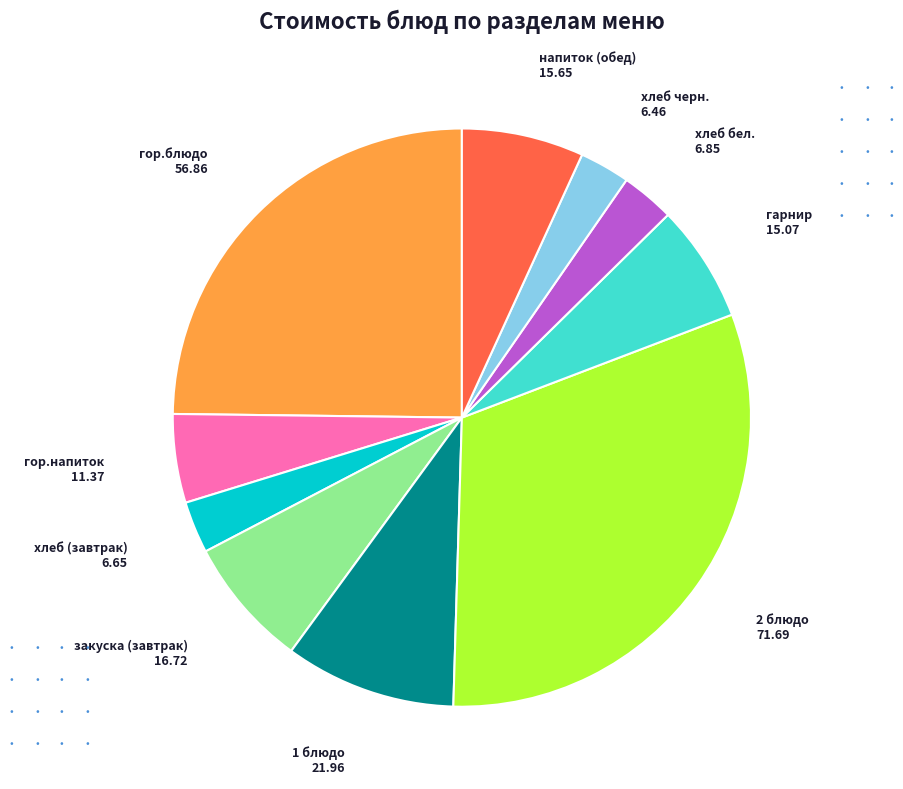

Does any single category account for the majority?

No